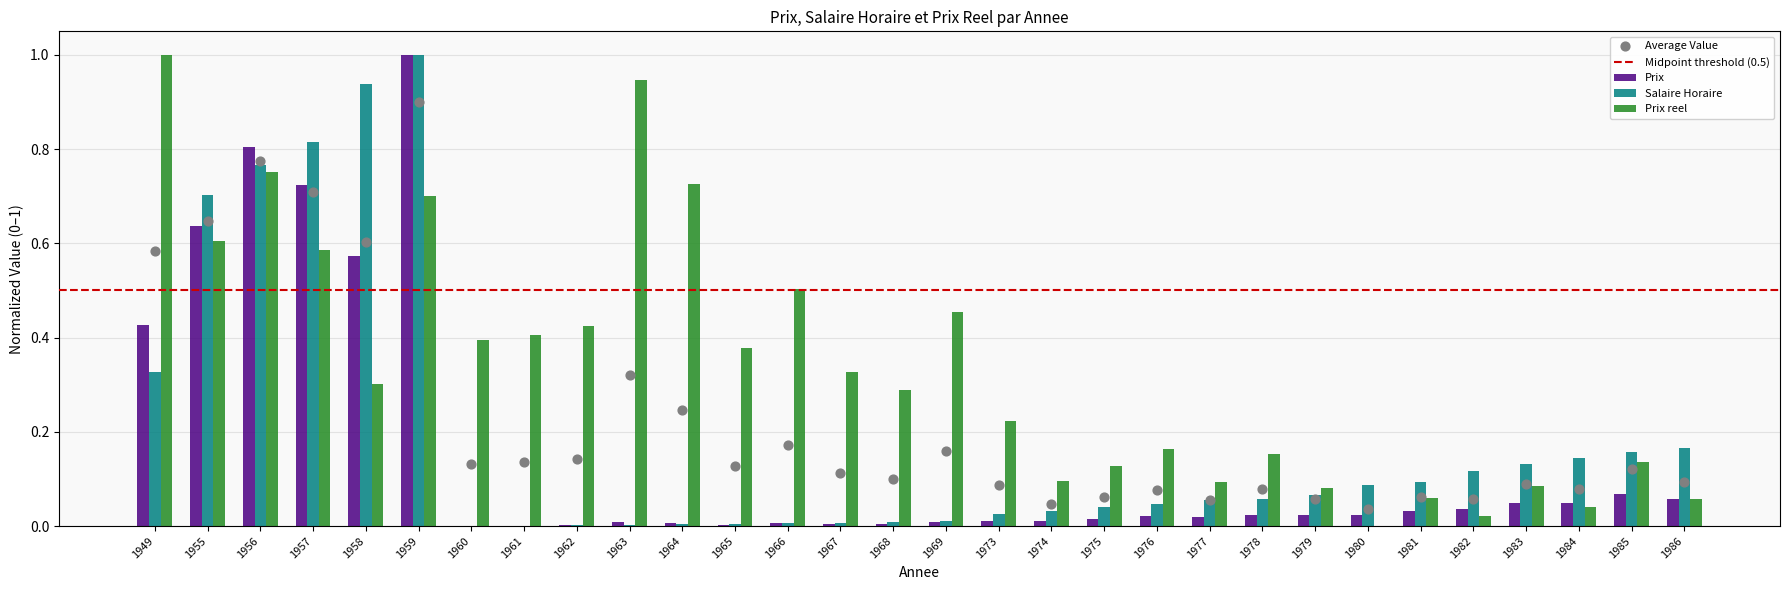

Which series contains the highest Y value?

Prix